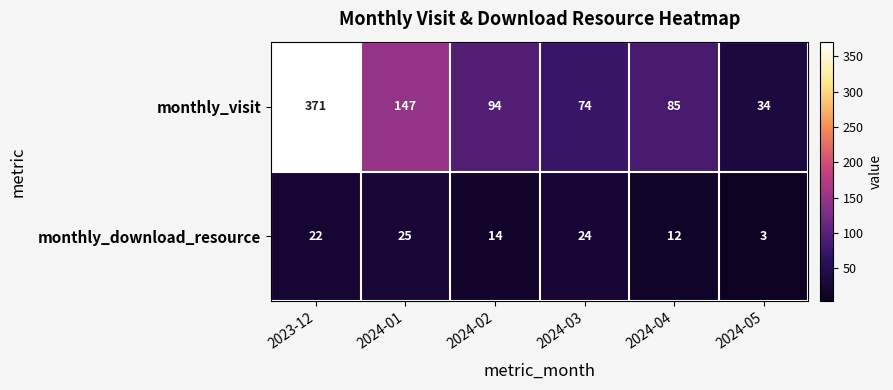

The monthly_download_resource series shows 6 at 2024-04. True or false?

False